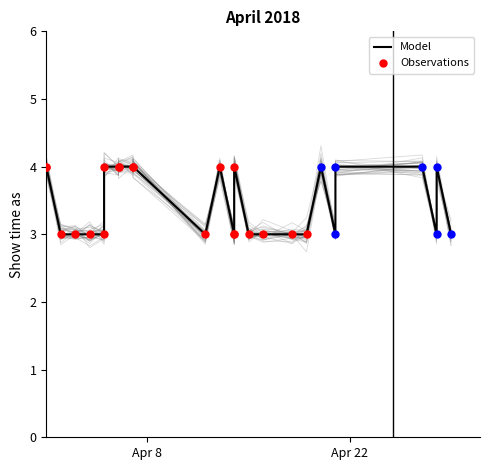

What is the change in value from 4/5/2018 to 4/15/2018?

-1